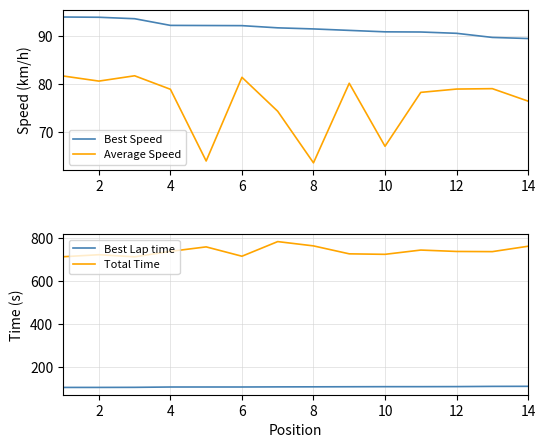

What is the highest value of the Total Time series?

785.0